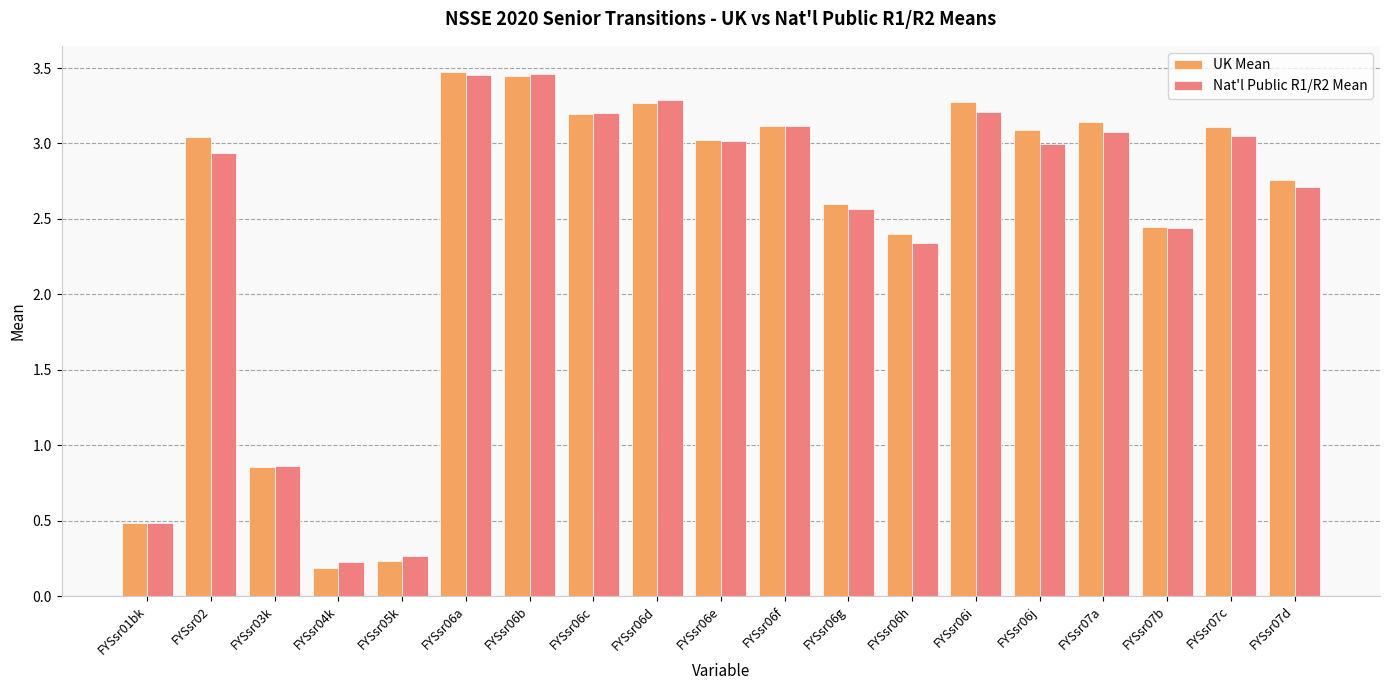

What is the label of the 14th bar from the left?

FYSsr06i